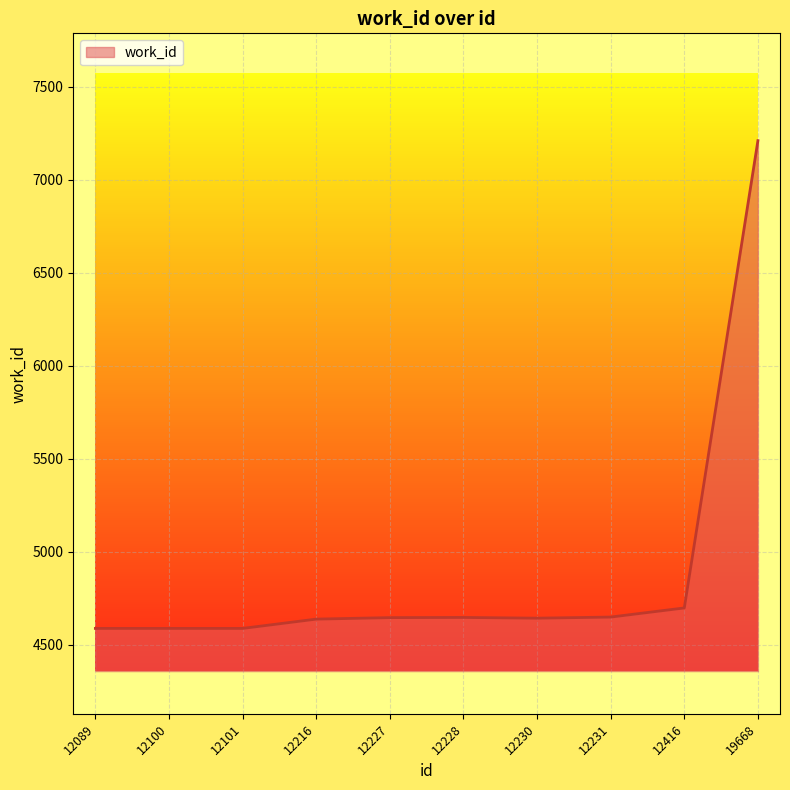

Does the chart have visible grid lines?

Yes